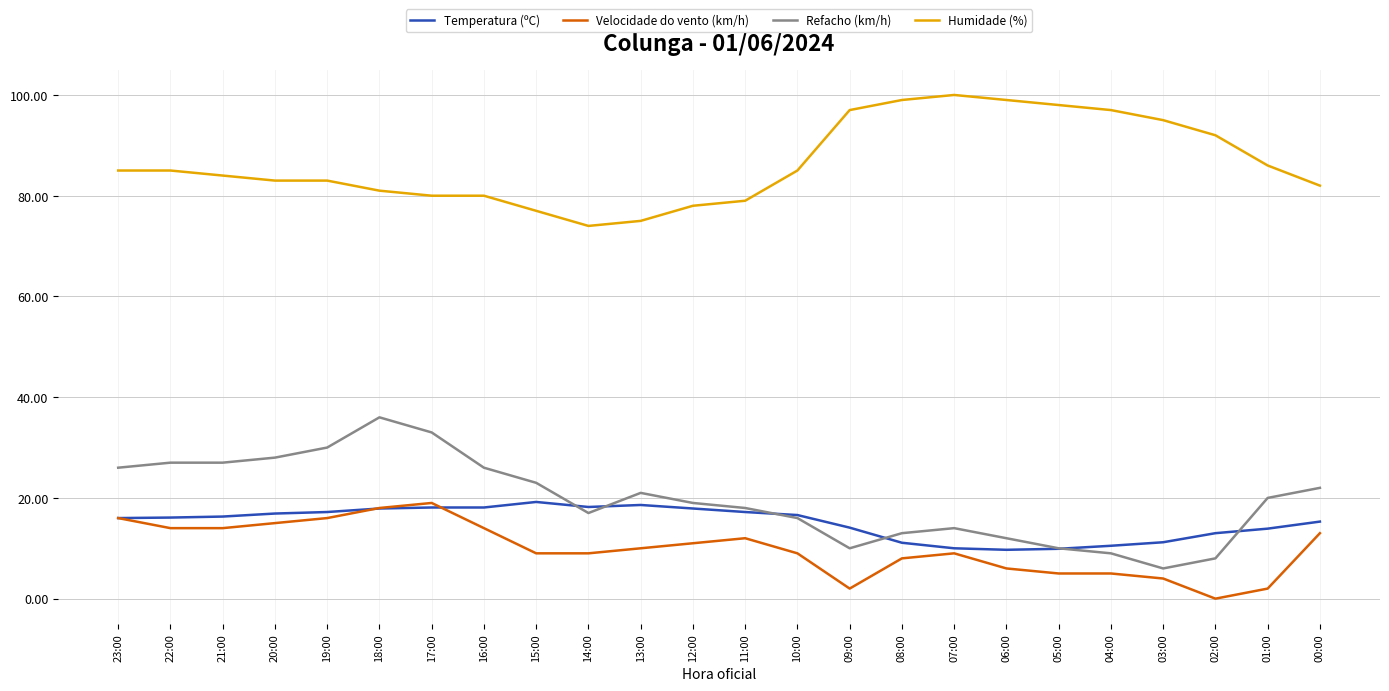

Does the chart have visible grid lines?

Yes